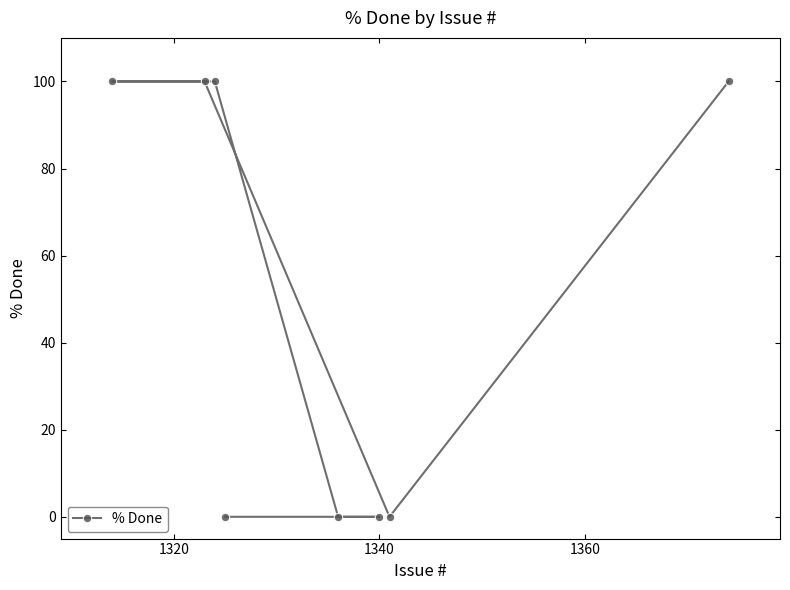

Reading left to right, extract all data points from this chart.

100	100	100	0	0	0	0	100